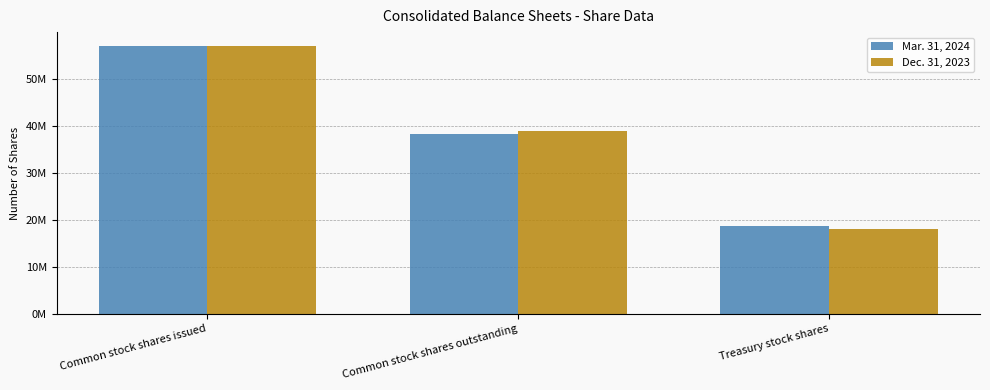

What is the lowest value of the Dec. 31, 2023 series?

18118652